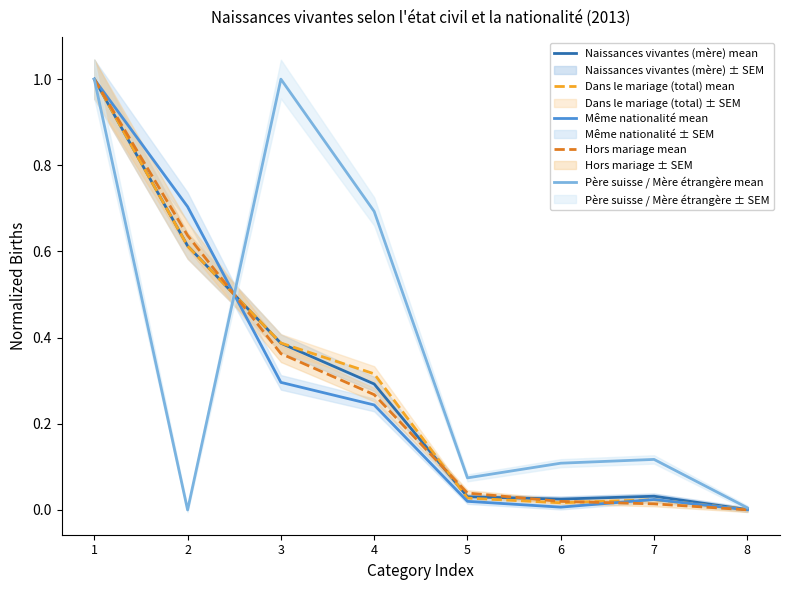

Which series changed the most between 6 and 8?

Père suisse / Mère étrangère mean